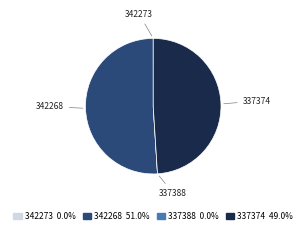

Is there a majority slice in this chart?

Yes